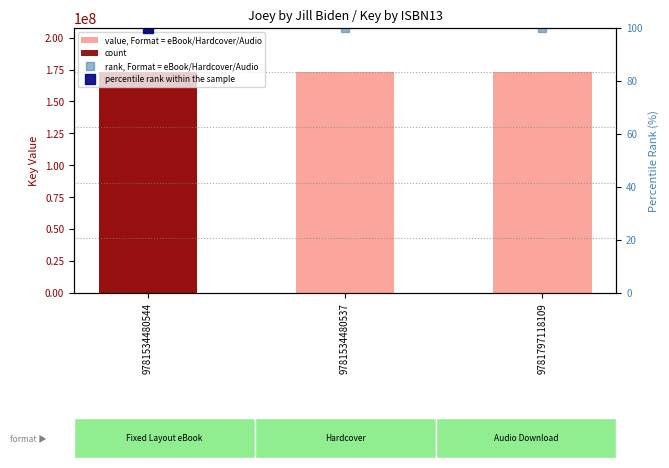

Which series has the largest range (max minus min)?

value, Format = eBook/Hardcover/Audio